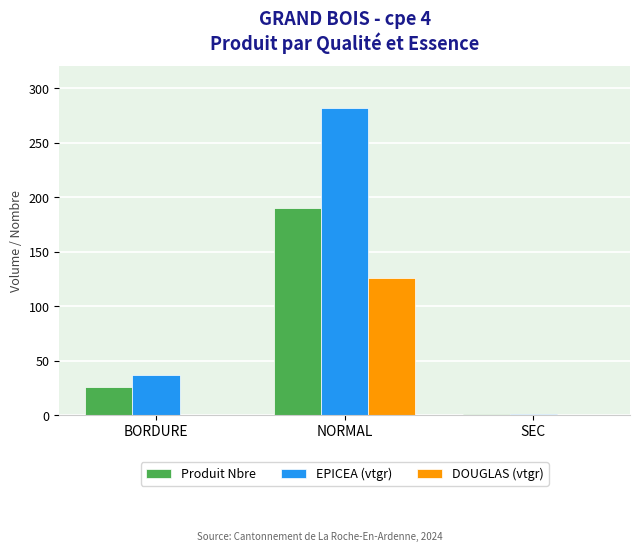

Is it true that DOUGLAS (vtgr) equals 59.0 at SEC?

False